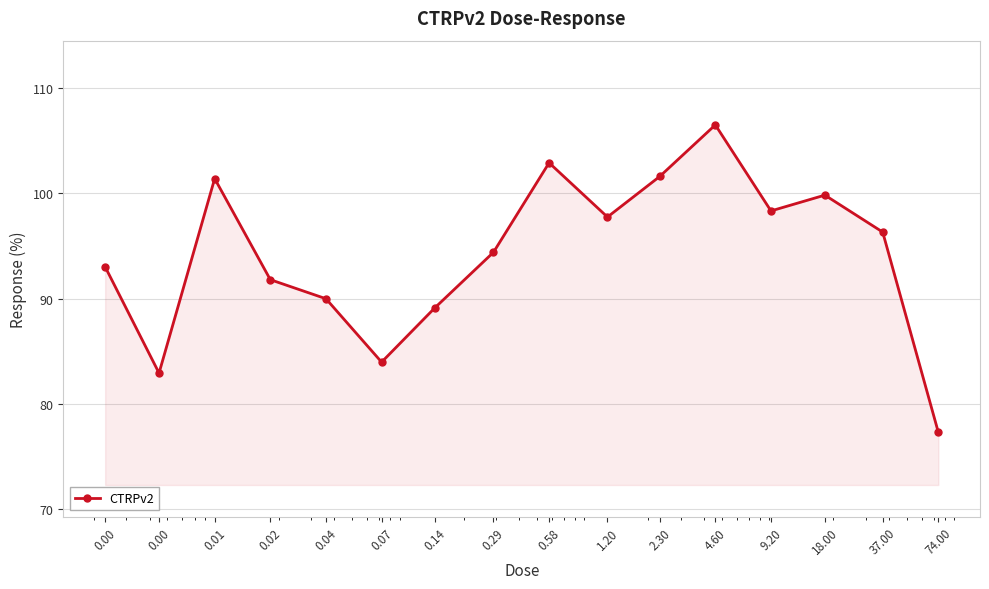

What is the value of the 6th point from the left?

84.0